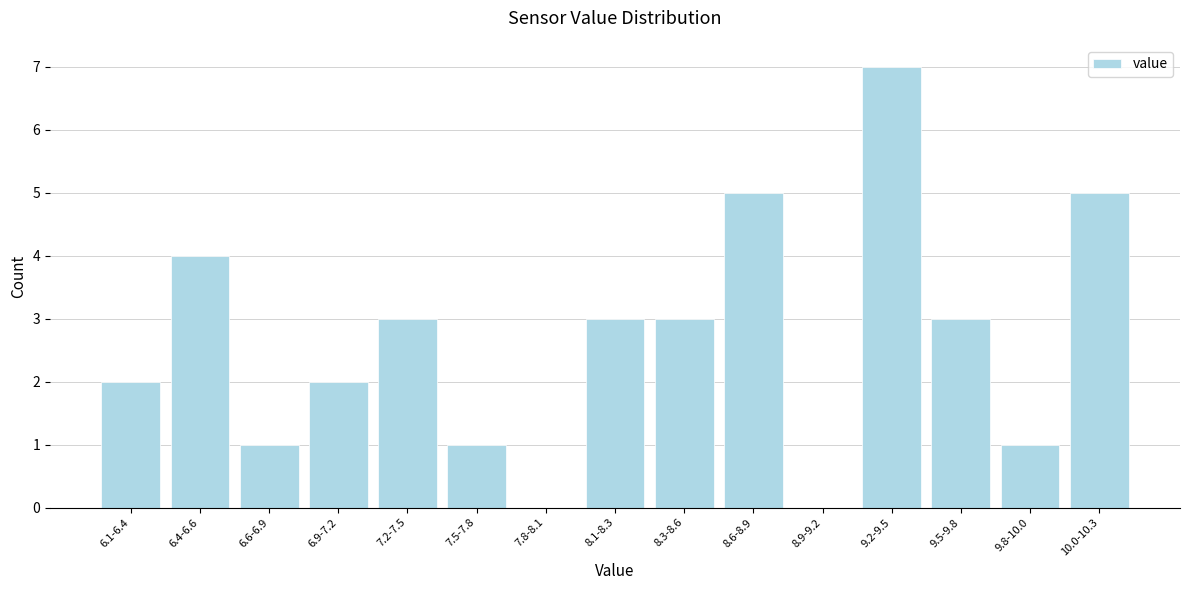

Reading left to right, transcribe all the data shown in this chart.

6.1-6.4=2	6.4-6.6=4	6.6-6.9=1	6.9-7.2=2	7.2-7.5=3	7.5-7.8=1	7.8-8.1=0	8.1-8.3=3	8.3-8.6=3	8.6-8.9=5	8.9-9.2=0	9.2-9.5=7	9.5-9.8=3	9.8-10.0=1	10.0-10.3=5